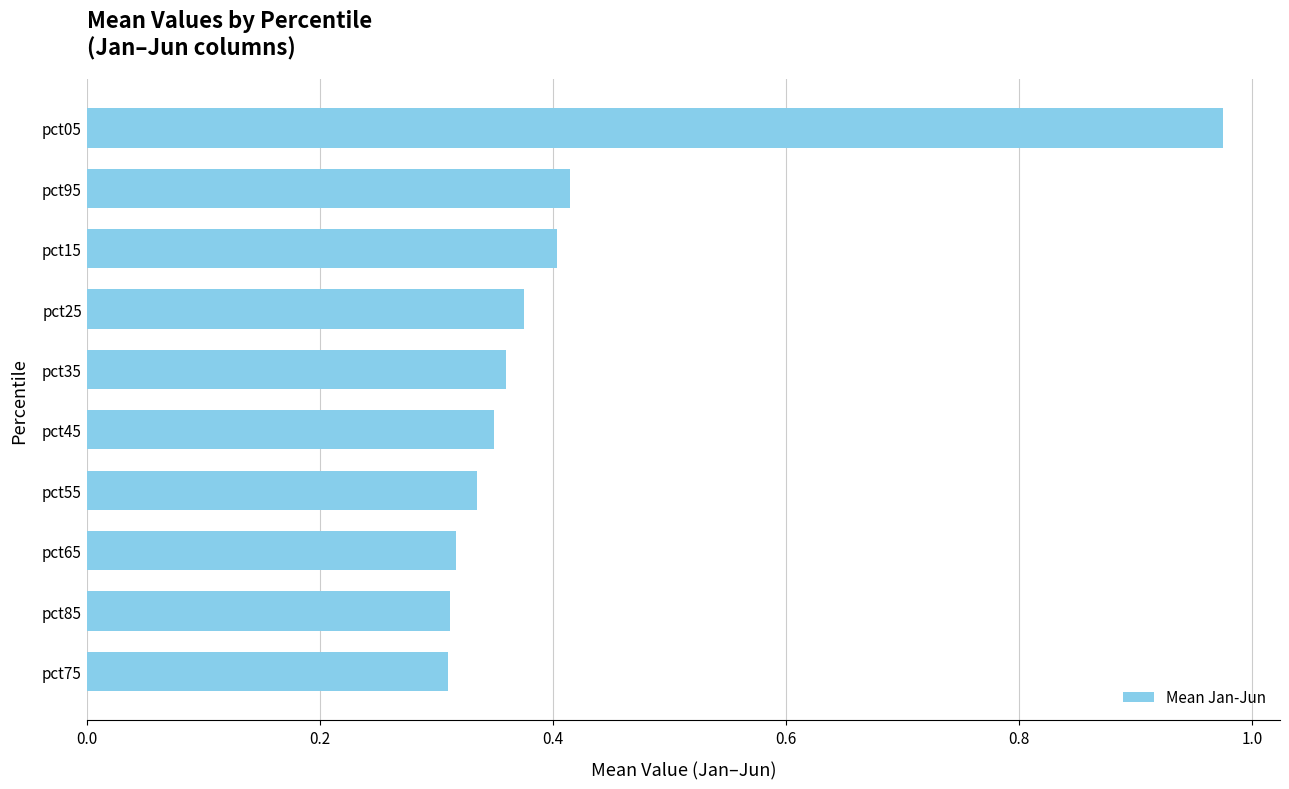

Which category has the highest value across all series?

pct05